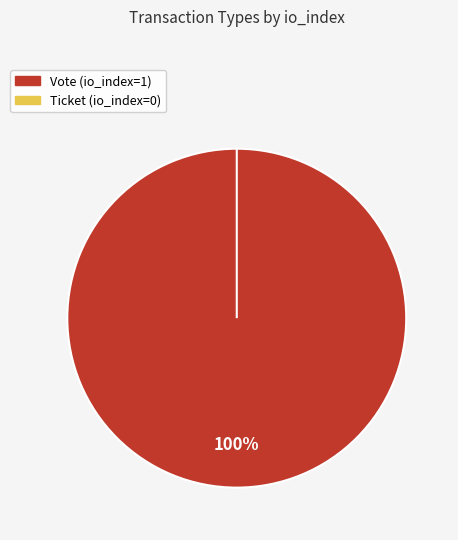

True or false: Ticket accounts for 5% of the total.

False